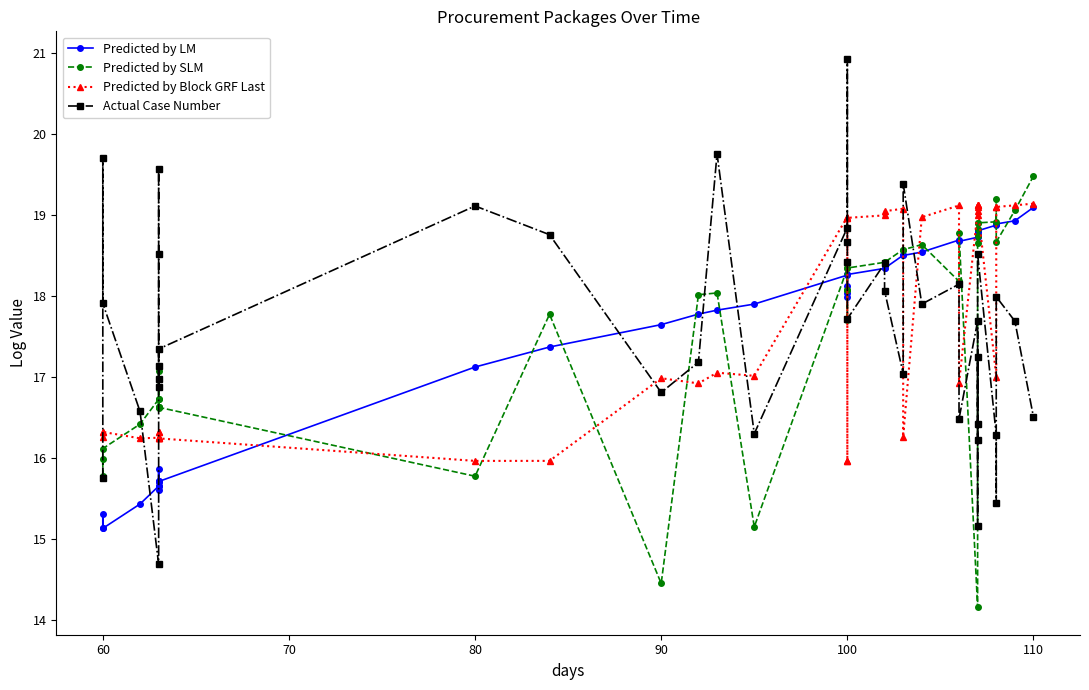

Which series ends up on top after the final intersection of Predicted by SLM and Predicted by Block GRF Last?

Predicted by SLM